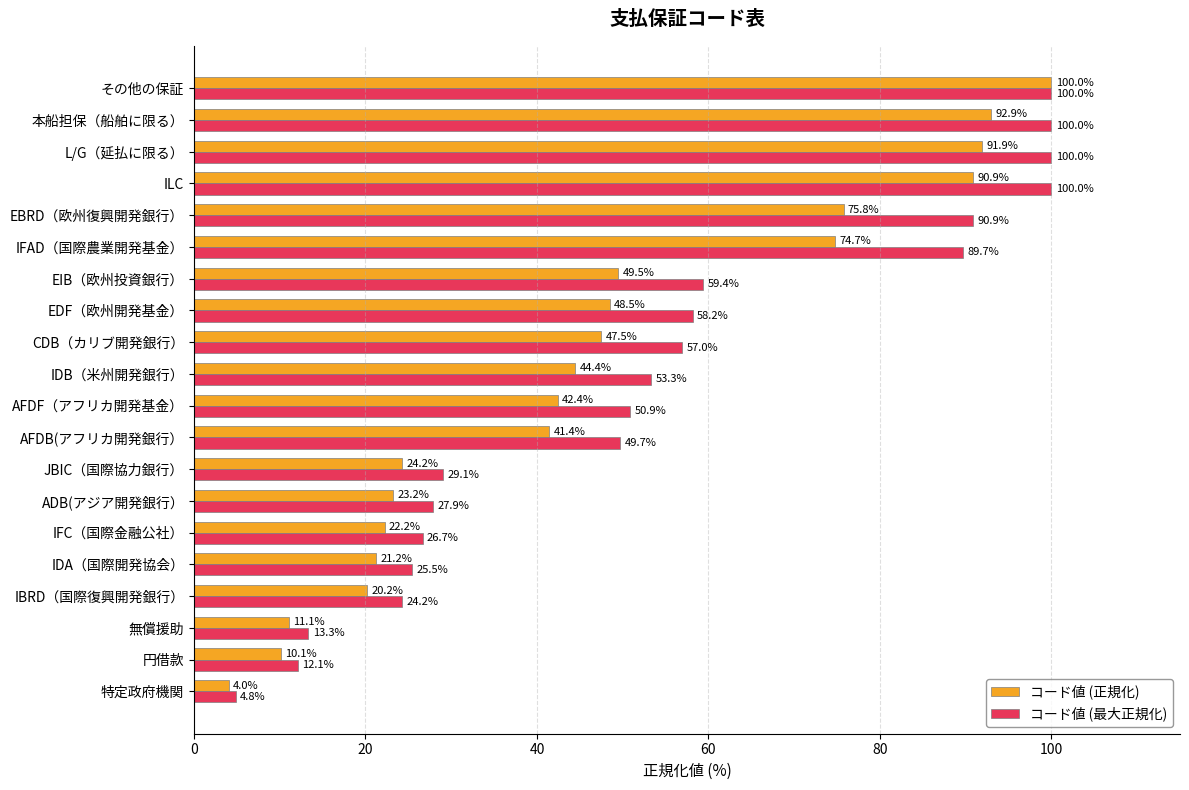

List the series in order of their overall mean, lowest first.

コード値 (正規化), コード値 (最大正規化)